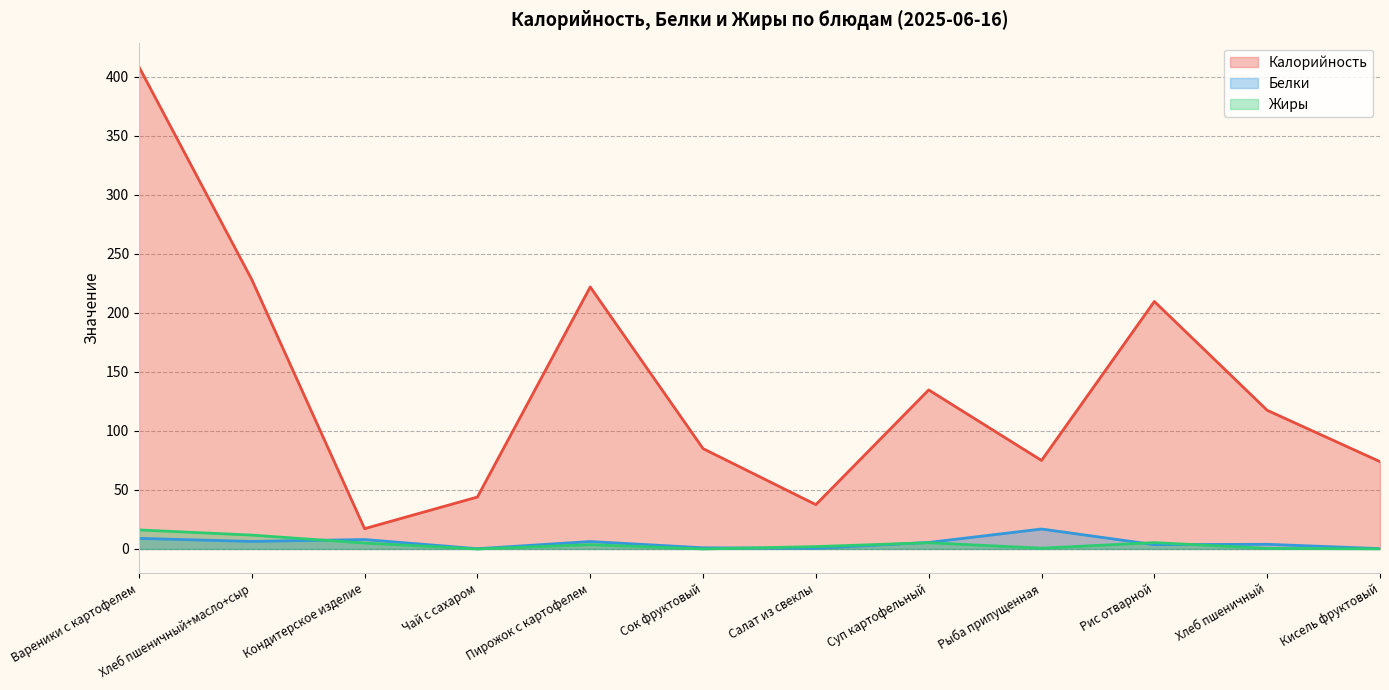

Which category has the highest value across all series?

Вареники с картофелем